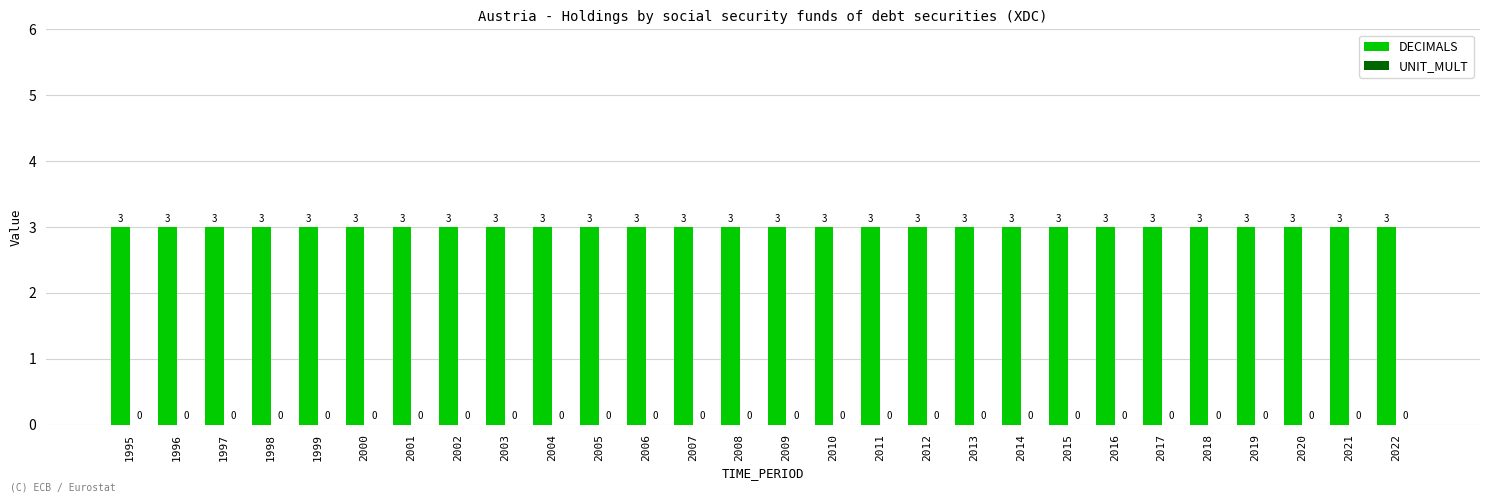

What is the total value across all series at 2003?

3